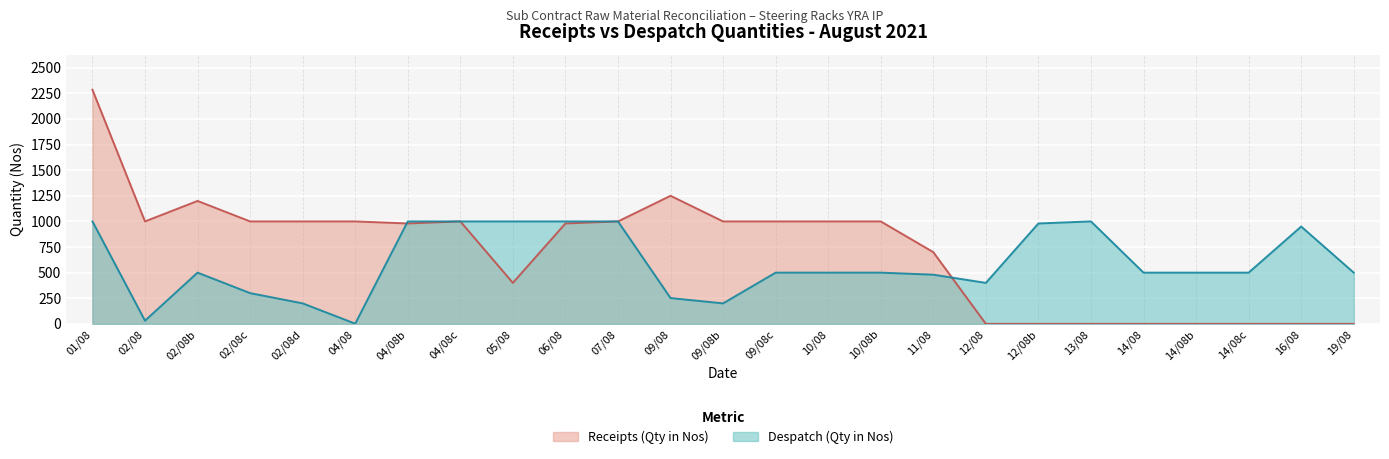

The value of Receipts (Qty in Nos) at 10/08 is 1000. True or false?

True